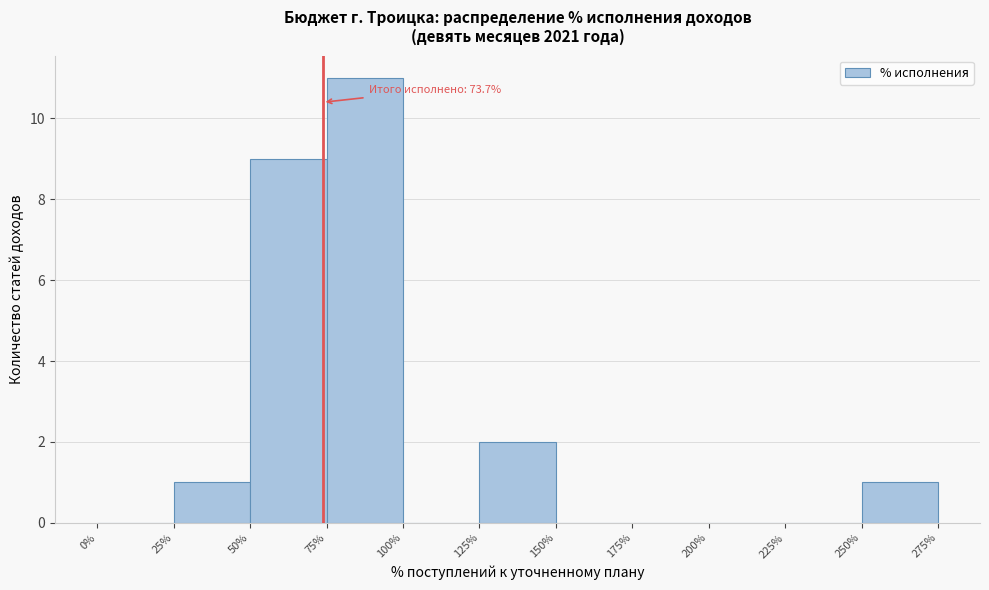

Over which range of the x-axis is the bar tallest?

75% to 100%